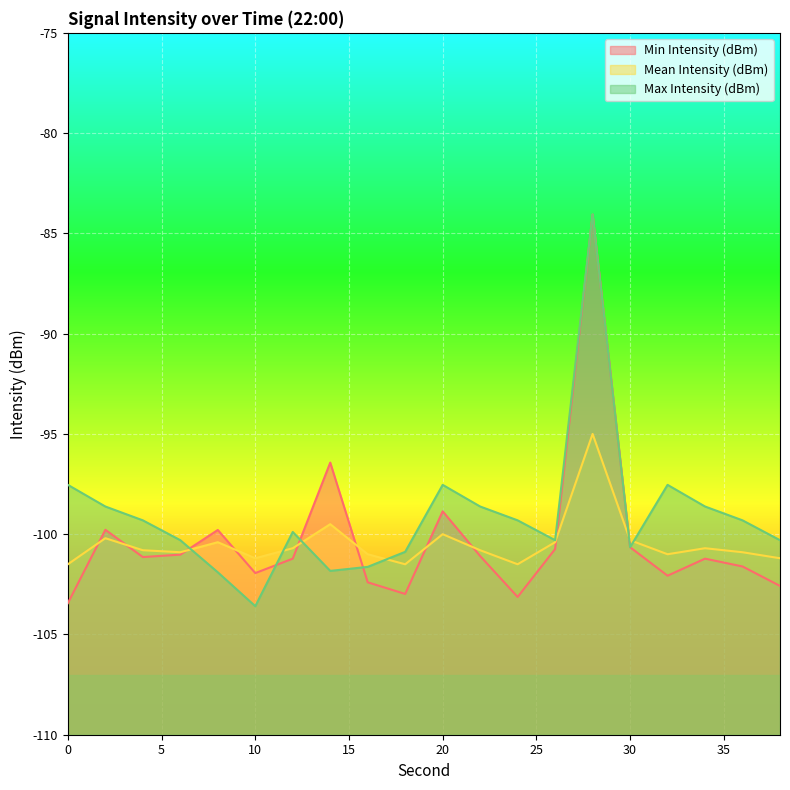

In Mean Intensity (dBm), how many points are higher than both neighbors (excluding endpoints)?

6